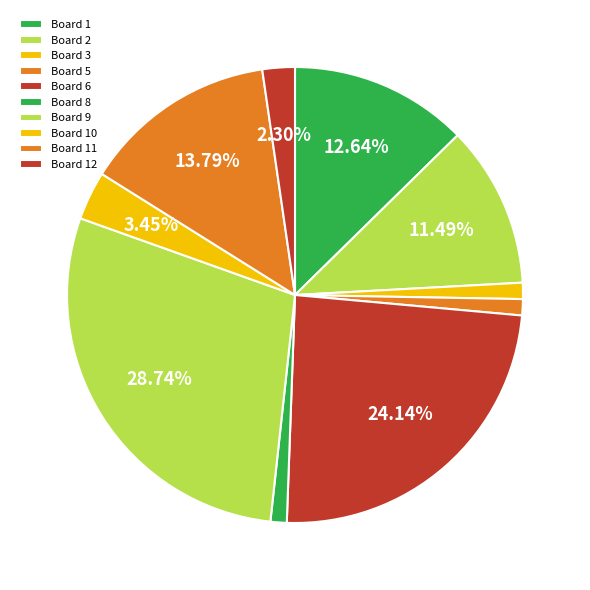

The Board 10 slice represents 10% of the pie. True or false?

False